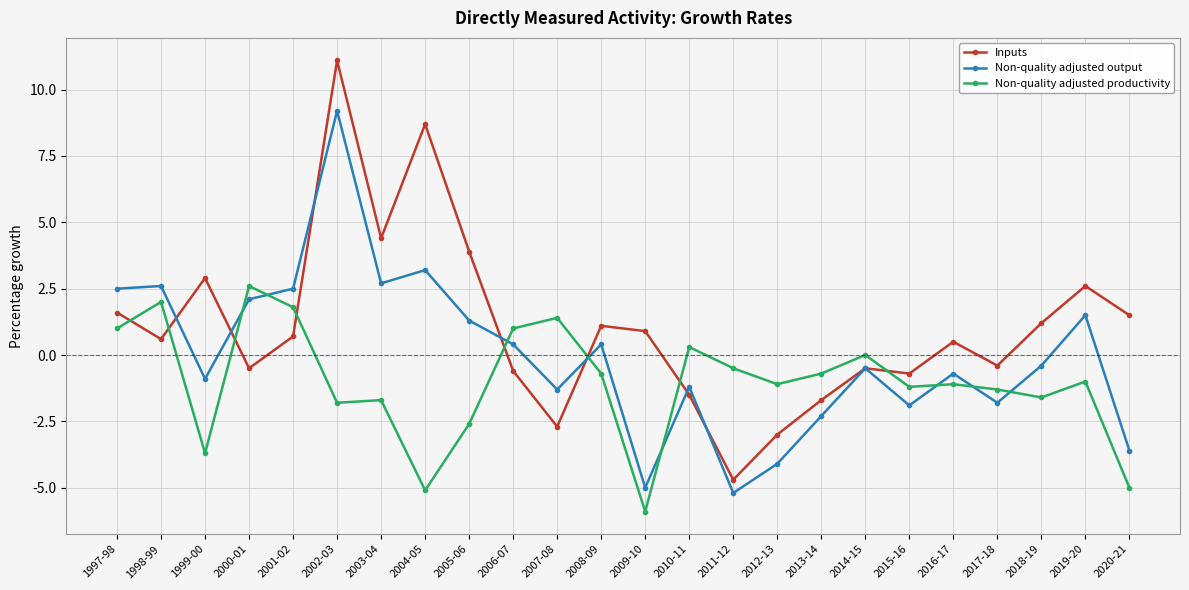

Reading right to left, extract all data points from this chart.

Inputs: 1.5	2.6	1.2	-0.4	0.5	-0.7	-0.5	-1.7	-3.0	-4.7	-1.5	0.9	1.1	-2.7	-0.6	3.9	8.7	4.4	11.1	0.7	-0.5	2.9	0.6	1.6
Non-quality adjusted output: -3.6	1.5	-0.4	-1.8	-0.7	-1.9	-0.5	-2.3	-4.1	-5.2	-1.2	-5.0	0.4	-1.3	0.4	1.3	3.2	2.7	9.2	2.5	2.1	-0.9	2.6	2.5
Non-quality adjusted productivity: -5.0	-1.0	-1.6	-1.3	-1.1	-1.2	0.0	-0.7	-1.1	-0.5	0.3	-5.9	-0.7	1.4	1.0	-2.6	-5.1	-1.7	-1.8	1.8	2.6	-3.7	2.0	1.0